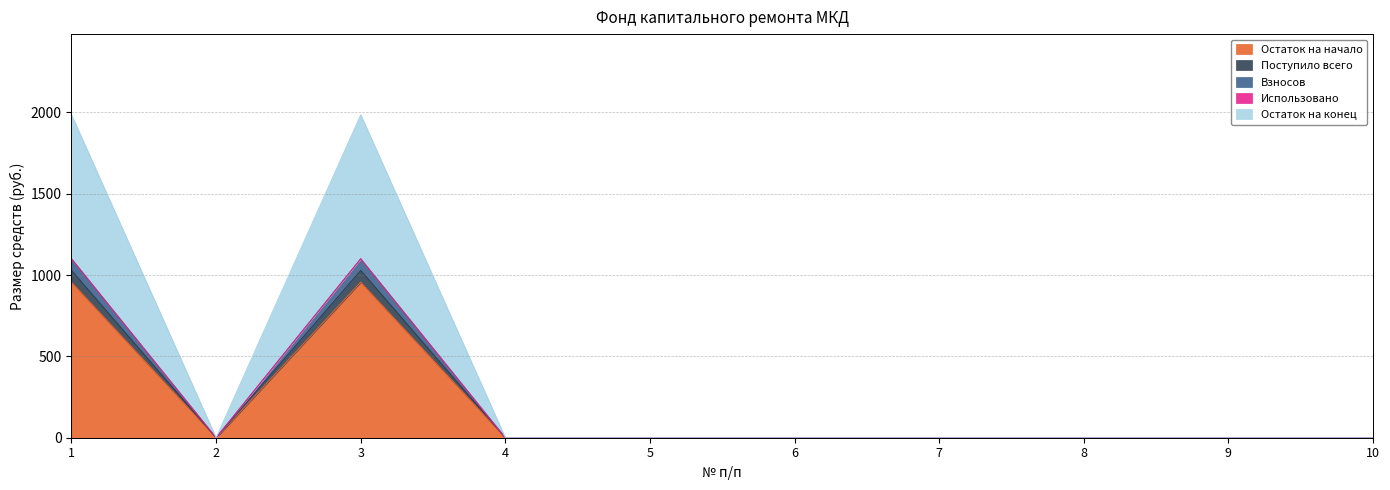

Does the chart have visible grid lines?

Yes